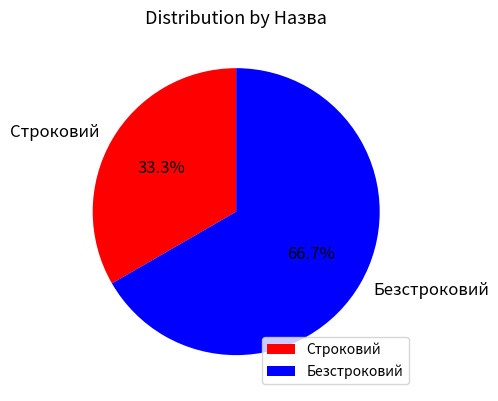

Which category has the biggest portion of the pie?

Безстроковий